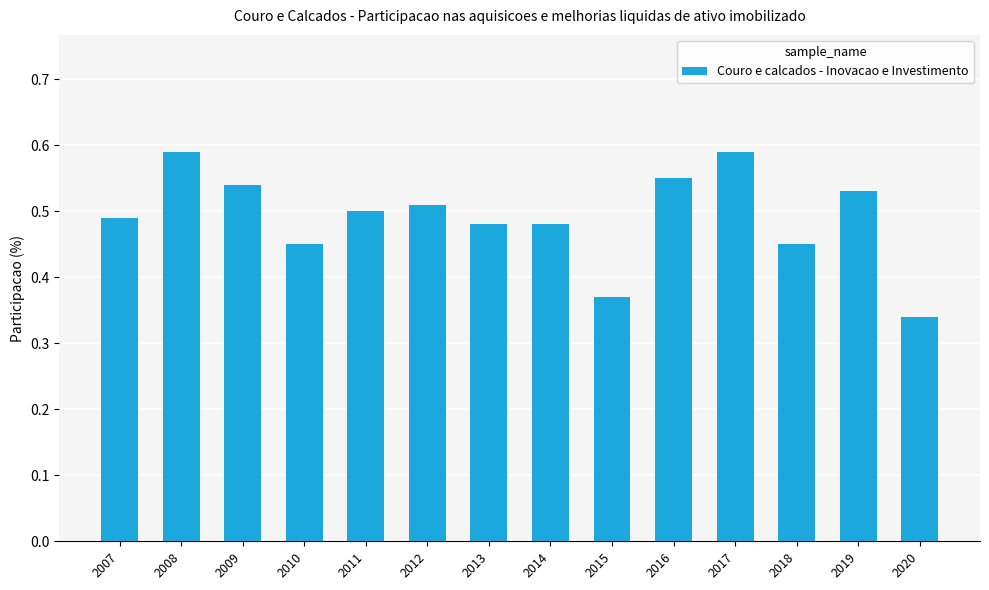

How many values are between 0 and 1?

14